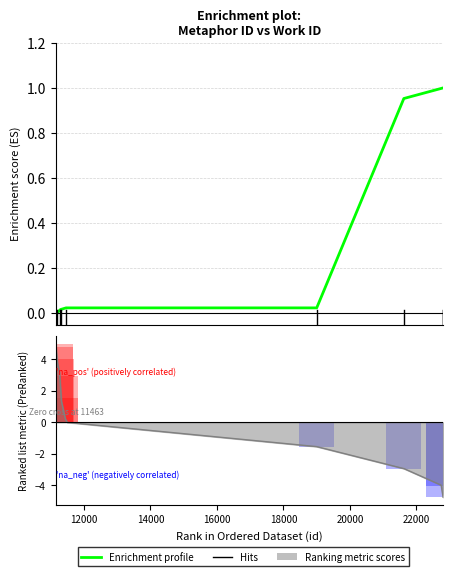

How many distinct data groups are displayed?

1